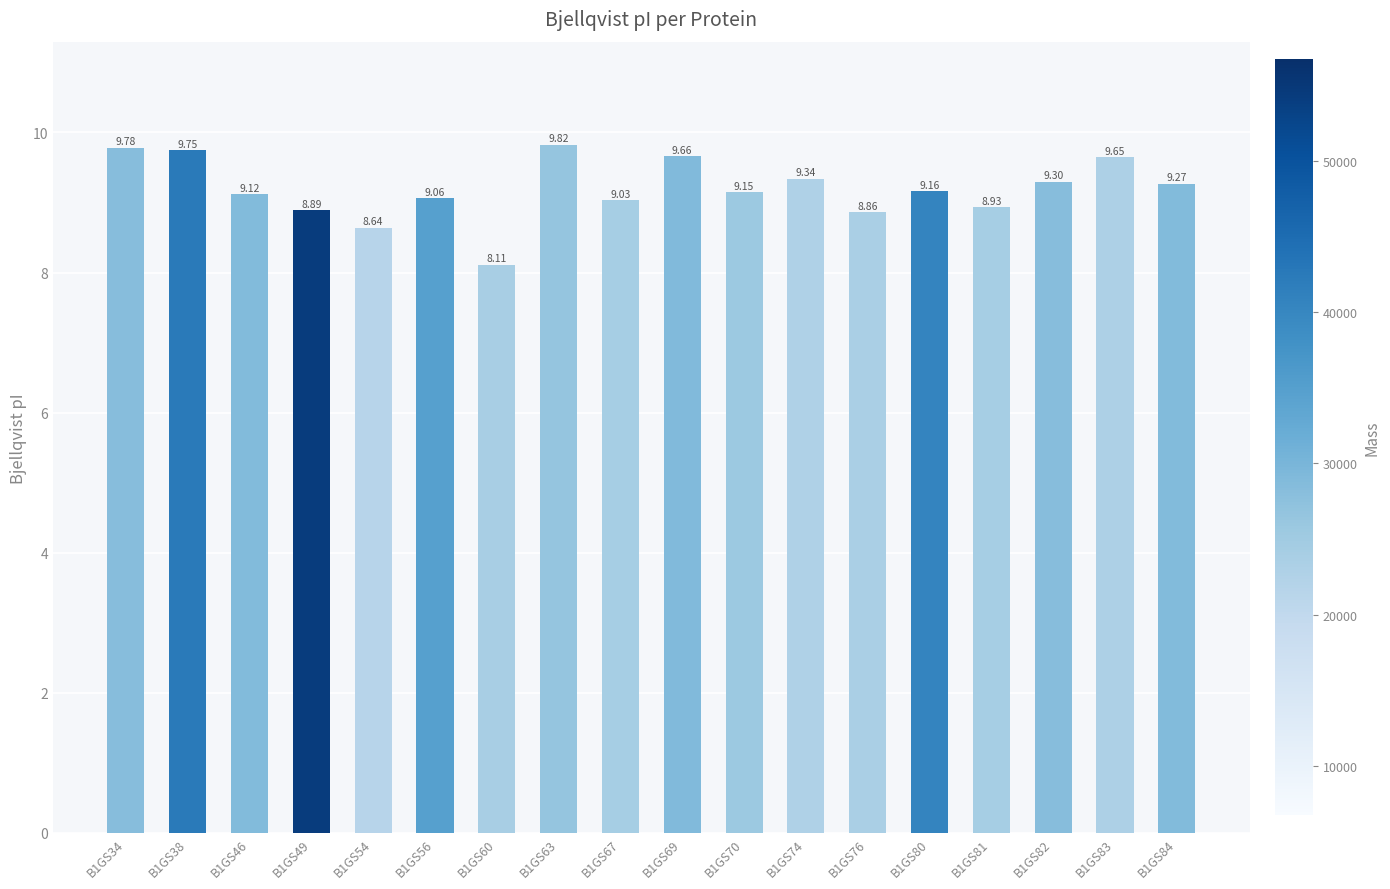

Rank the categories by value from highest to lowest.

B1GS63, B1GS34, B1GS38, B1GS69, B1GS83, B1GS74, B1GS82, B1GS84, B1GS80, B1GS70, B1GS46, B1GS56, B1GS67, B1GS81, B1GS49, B1GS76, B1GS54, B1GS60